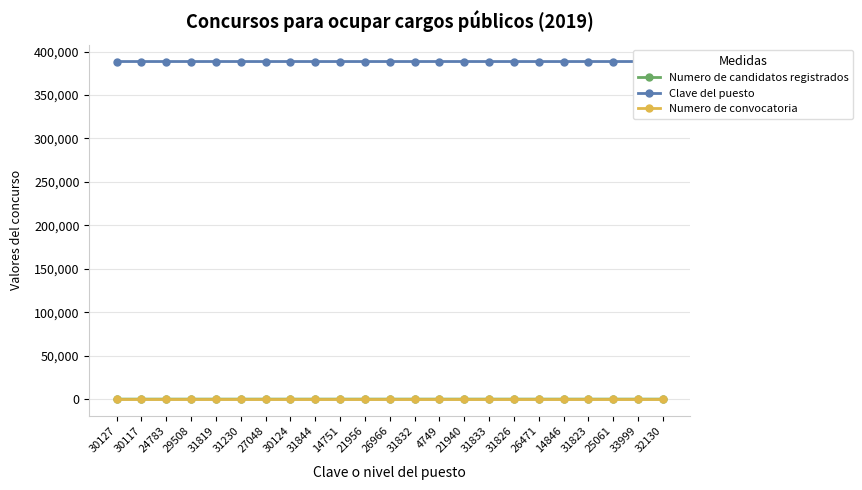

Rank the series by their maximum value, from highest to lowest.

Clave del puesto, Numero de candidatos registrados, Numero de convocatoria